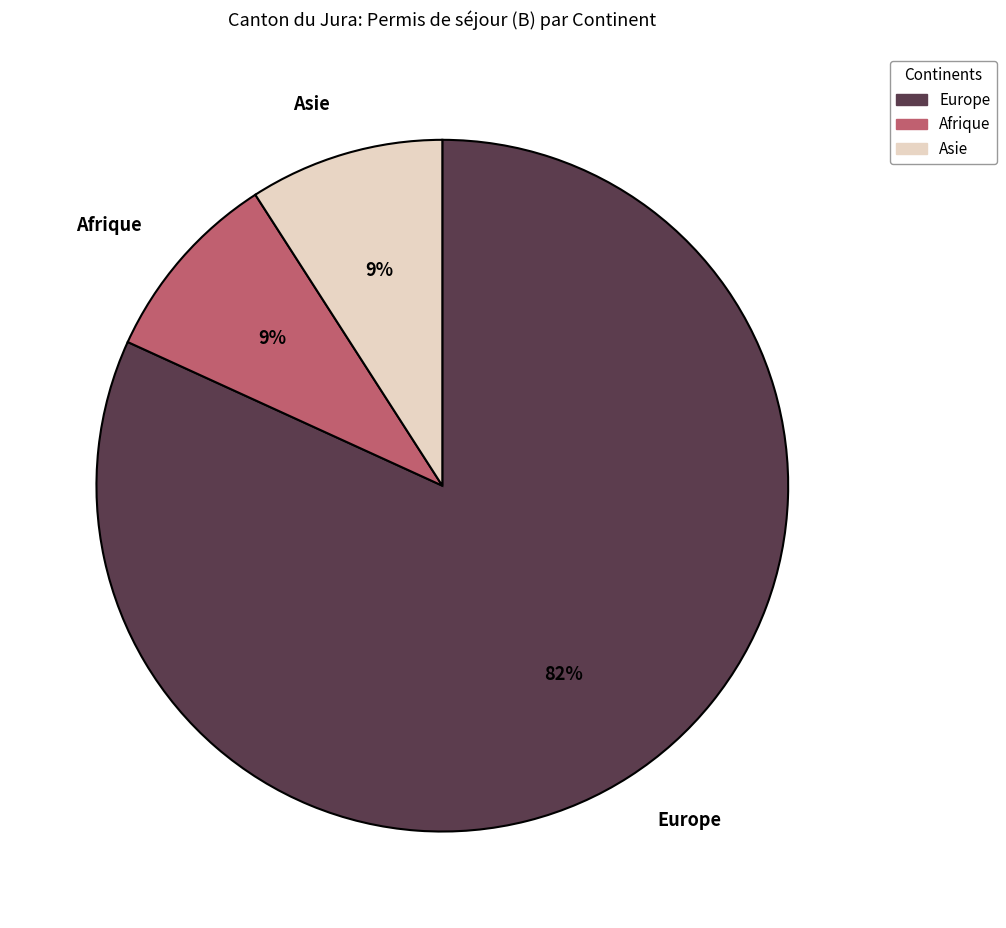

Is Europe the majority of the pie?

Yes